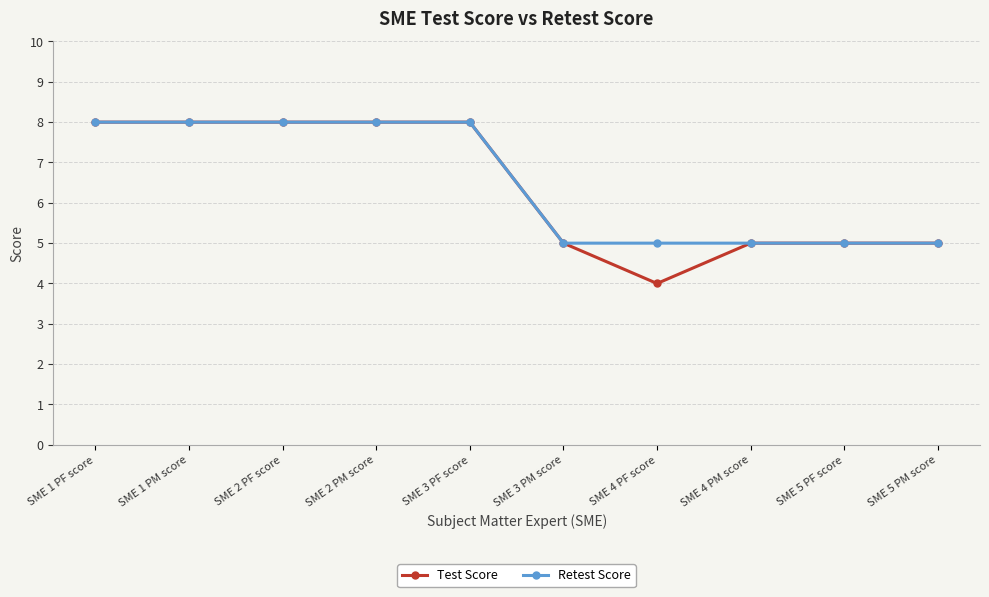

Which series has the largest range (max minus min)?

Test Score